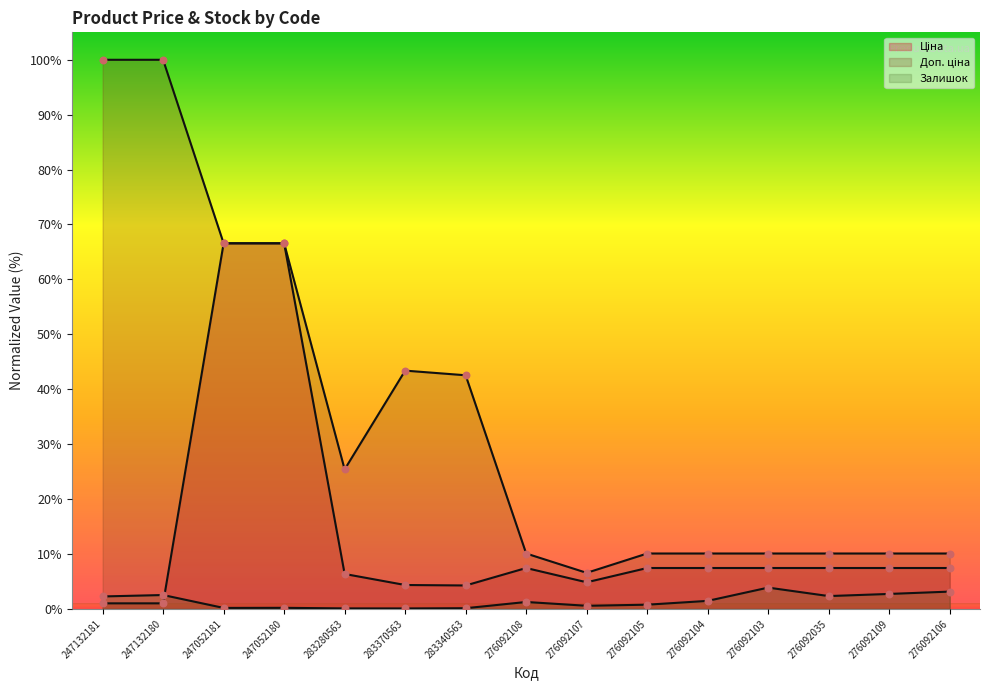

What are all the series names shown in the legend?

Ціна, Доп. ціна, Залишок